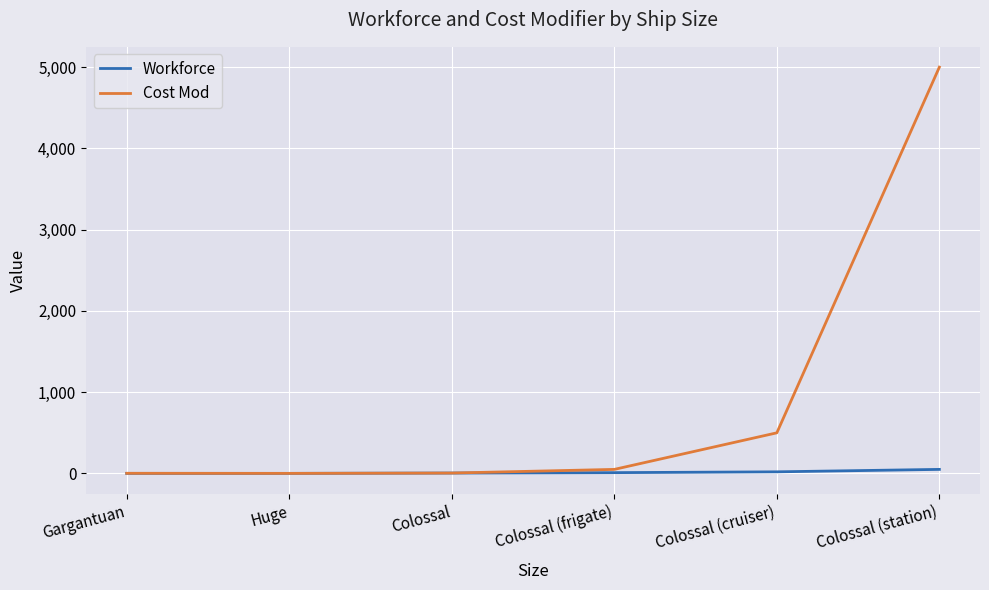

What is the difference between the maximum and second lowest values in the Cost Mod series?

4998